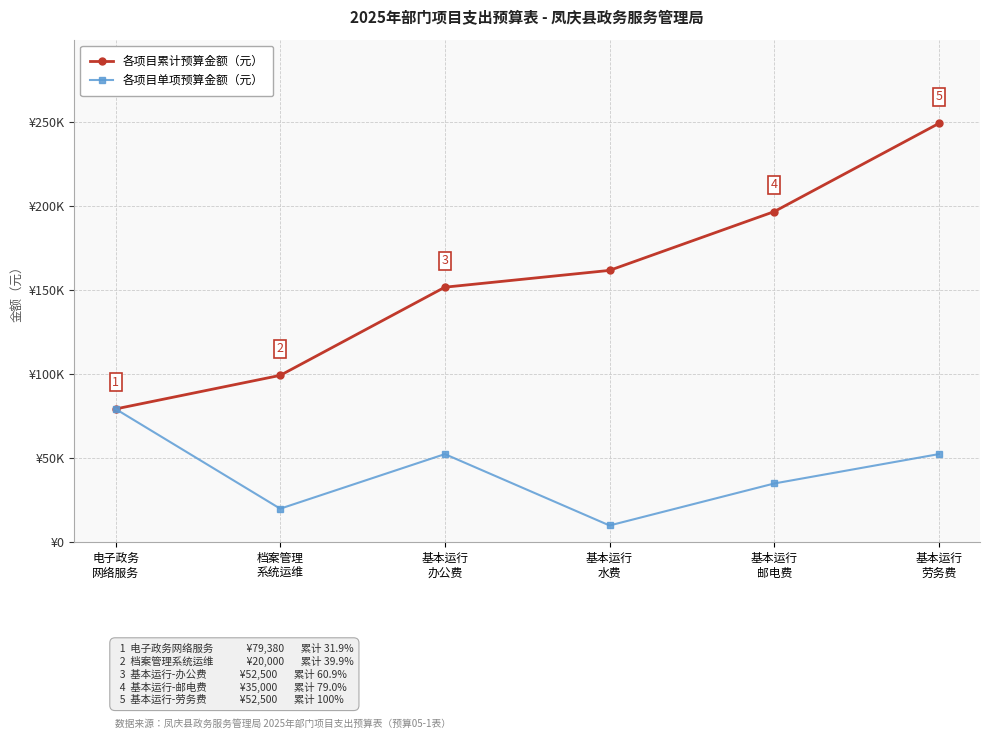

At which label does 各项目单项预算金额（元） reach its minimum?

基本运行
水费